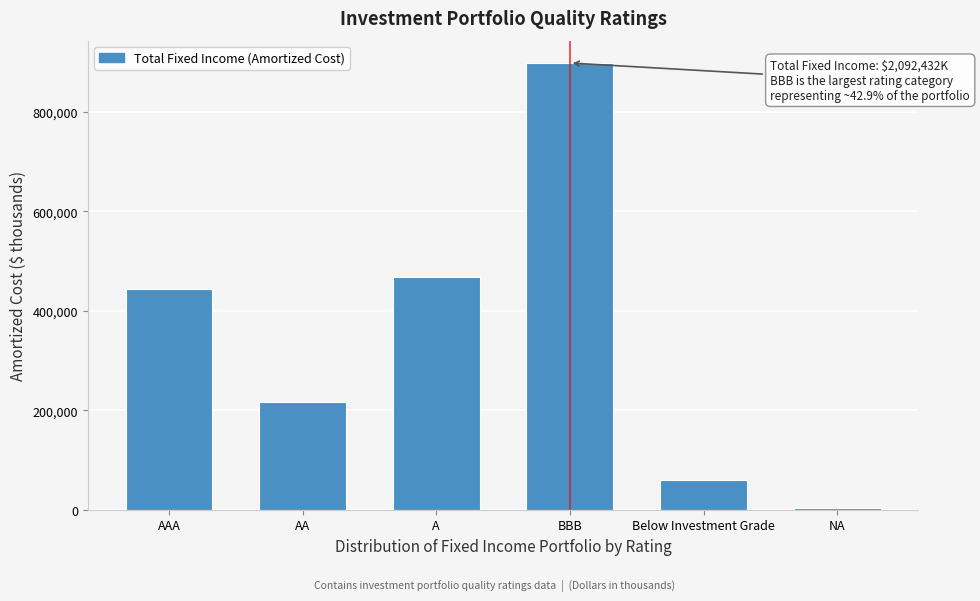

Reading left to right, list all the values displayed in this chart.

444466.5	217540.8	469043.7	898694.0	59368.2	3319.2